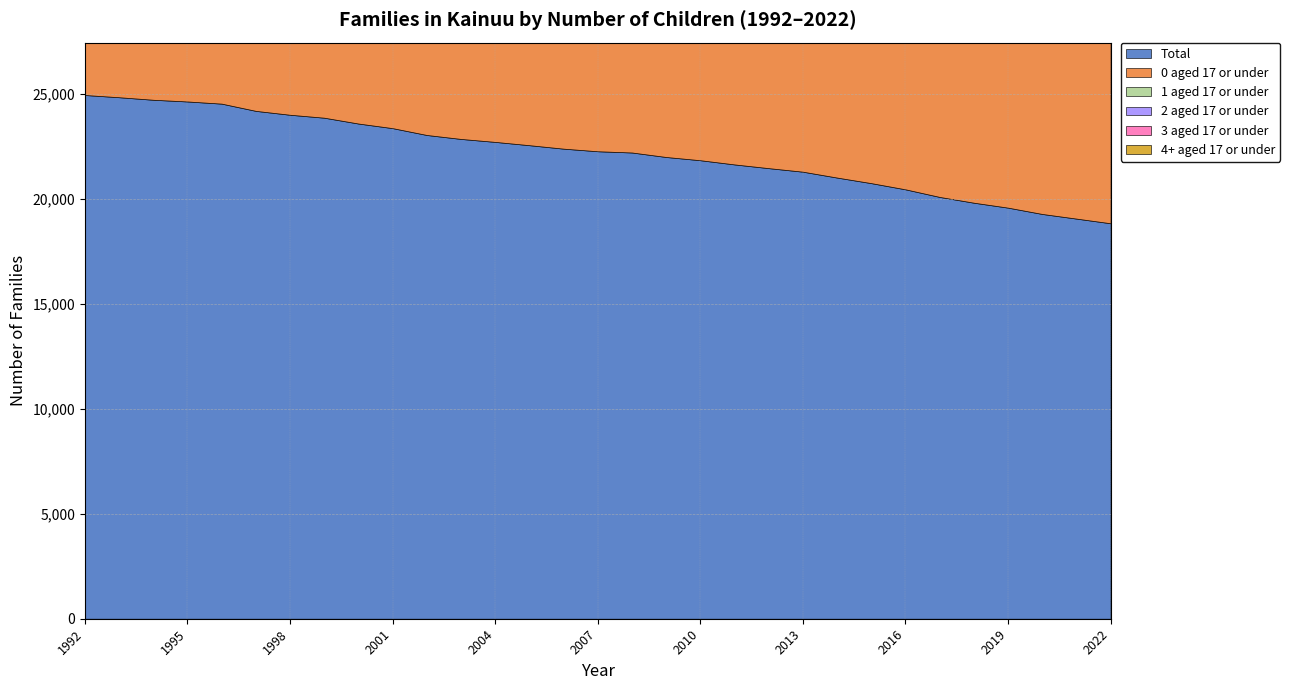

True or false: 1 aged 17 or under and 2 aged 17 or under intersect in this chart.

False